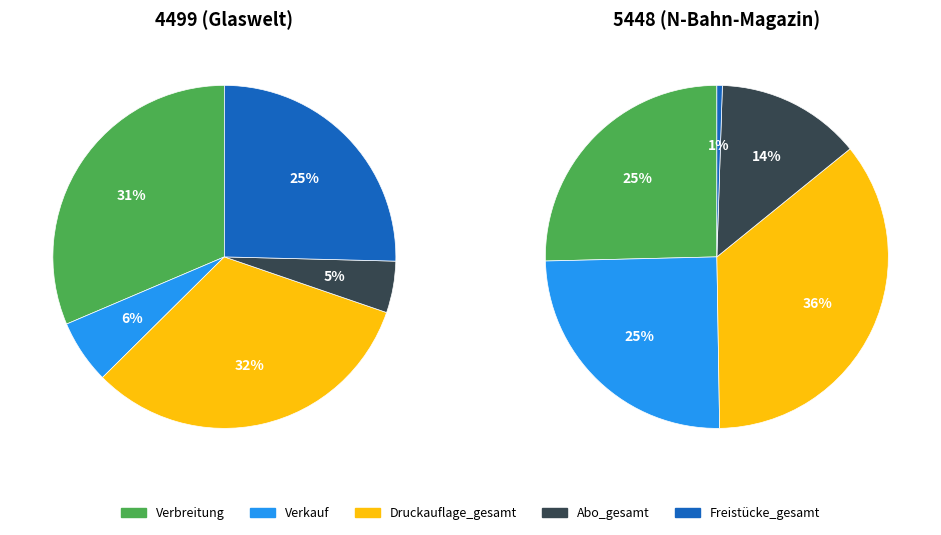

What portion of the pie excludes 4499?

58.1%